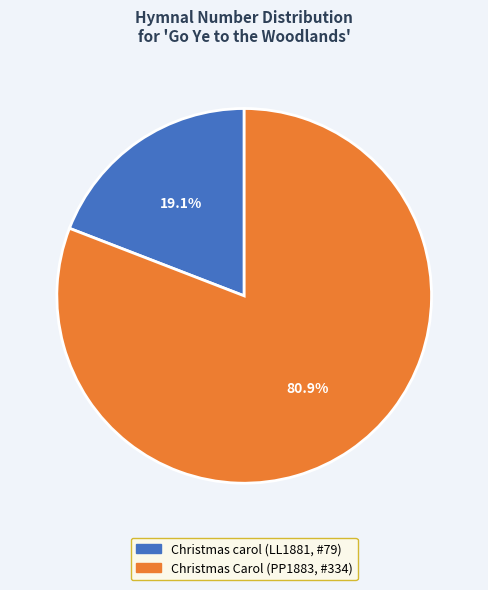

Count the number of slices in the pie.

2